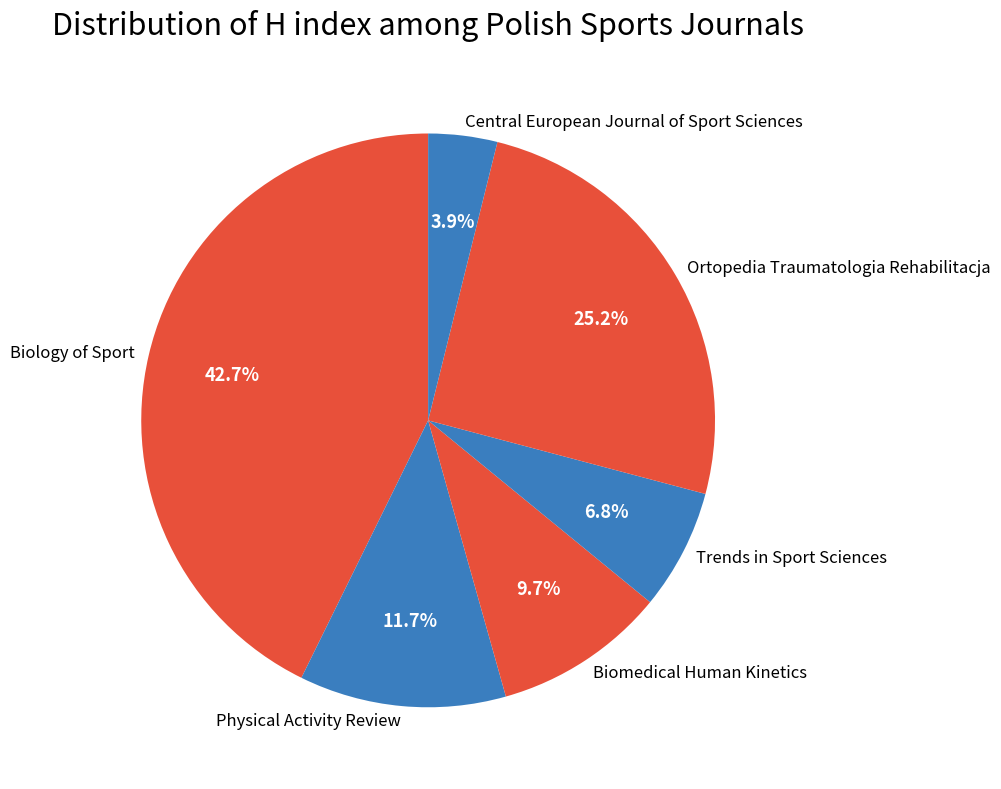

To the nearest percent, what portion does Physical Activity Review represent?

12%